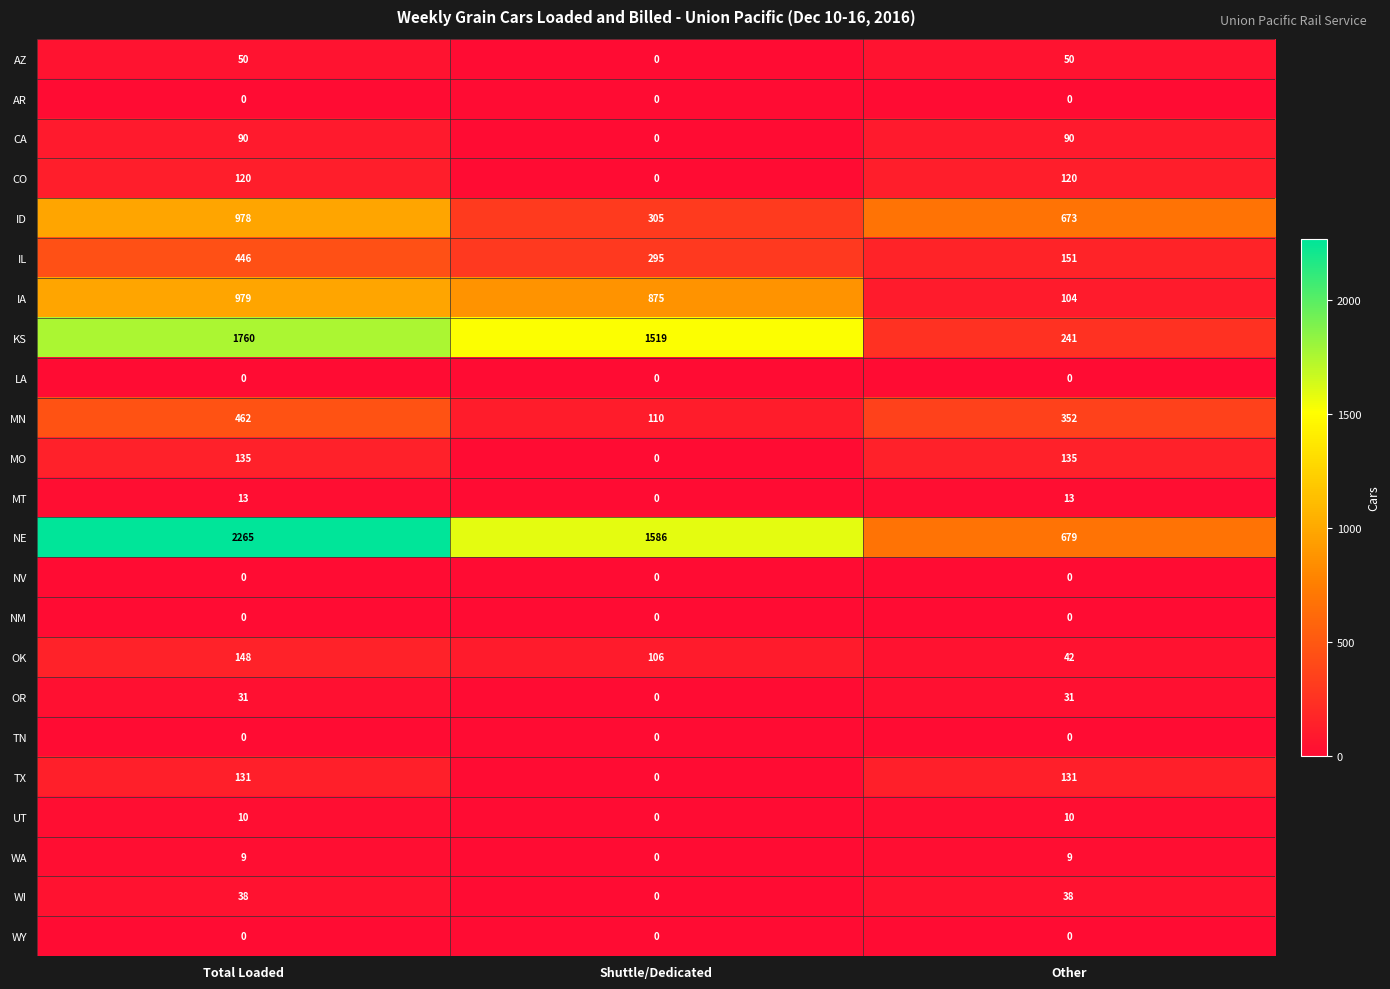

What is the sum of the TX values at Other and Total Loaded?

262